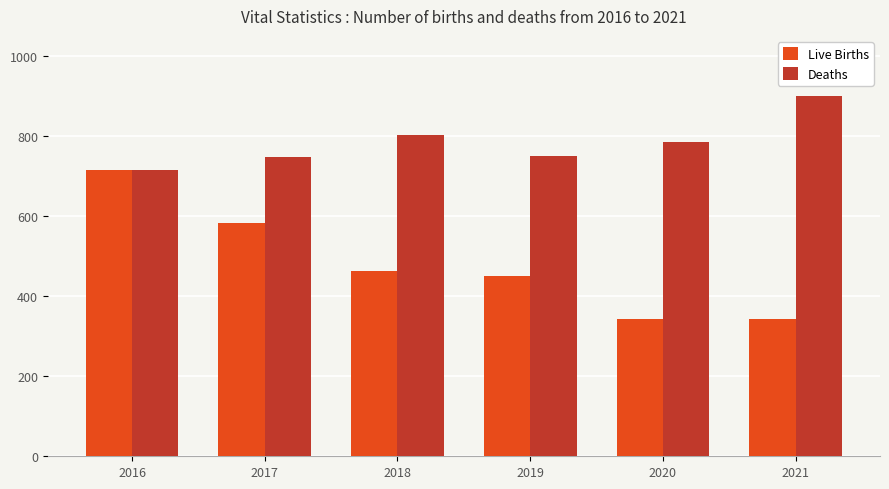

What is the spread (max minus min) of values at 2017?

165